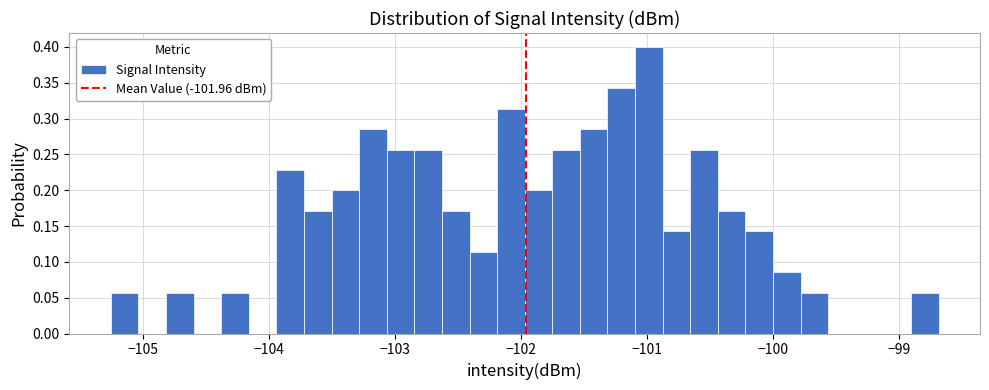

Around what value on the x-axis is the tallest bar? Give the approximate position of its centre, as read against the axis.

-101.0